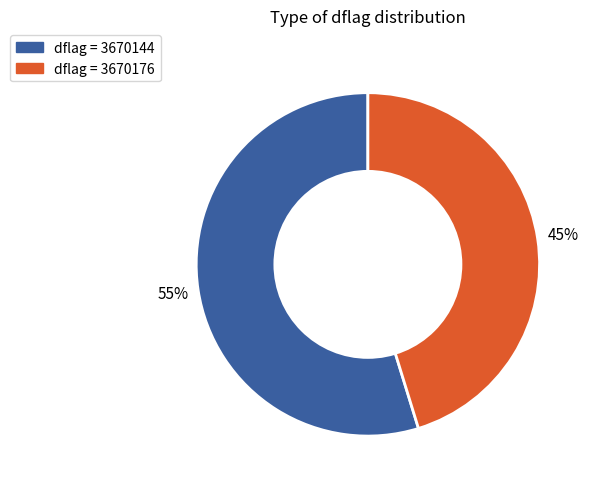

To the nearest percent, what is the average slice percentage?

50%